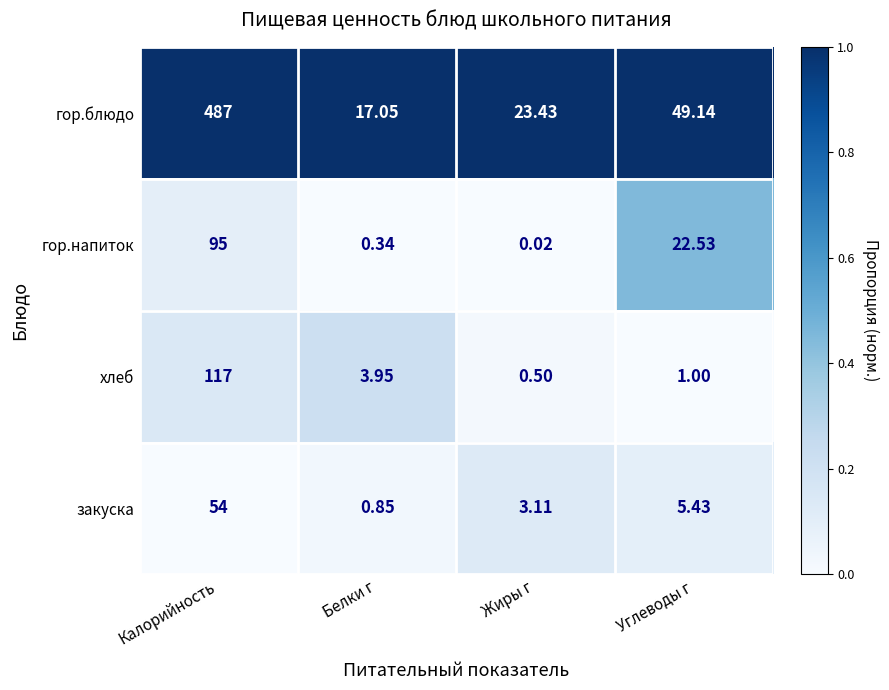

List the series in order of their peak value, lowest first.

закуска, гор.напиток, хлеб, гор.блюдо